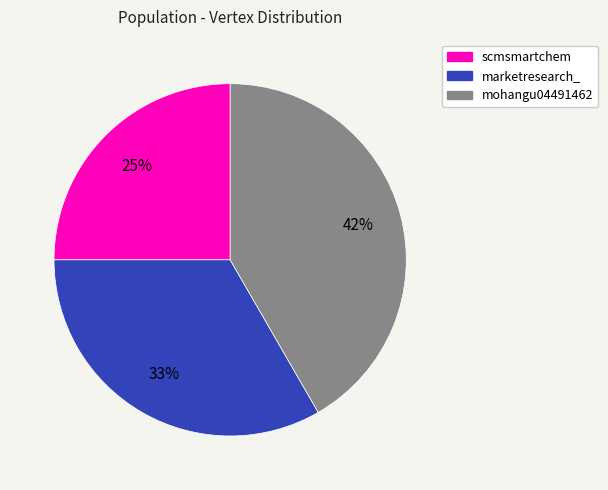

To the nearest percent, what percentage of the pie is mohangu04491462?

42%